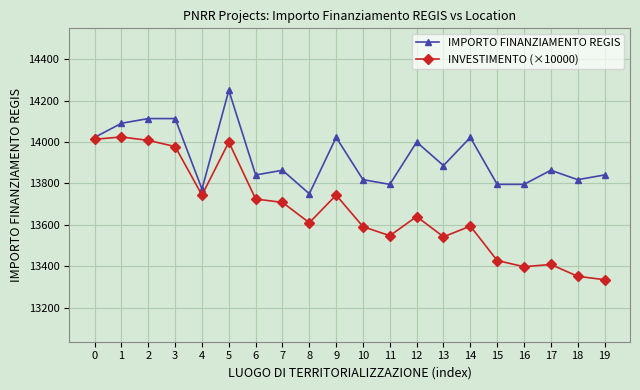

What is the spread (max minus min) of values at 10?

227.3